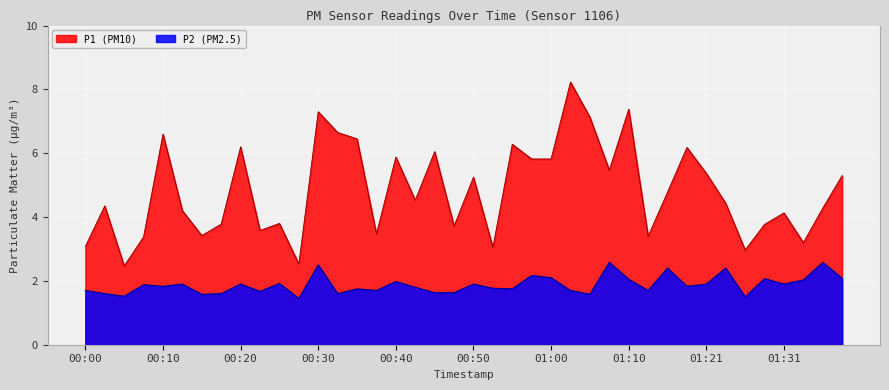

How many interior local peaks does the P1 series have?

13